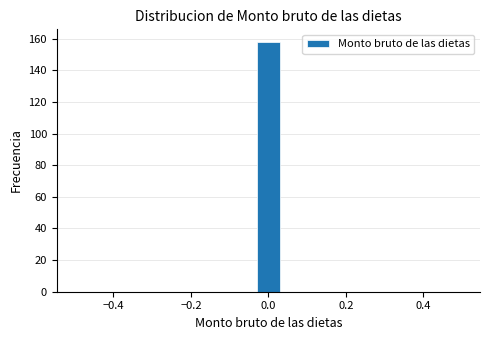

Around what value on the x-axis is the tallest bar? Give the approximate position of its centre, as read against the axis.

0.00